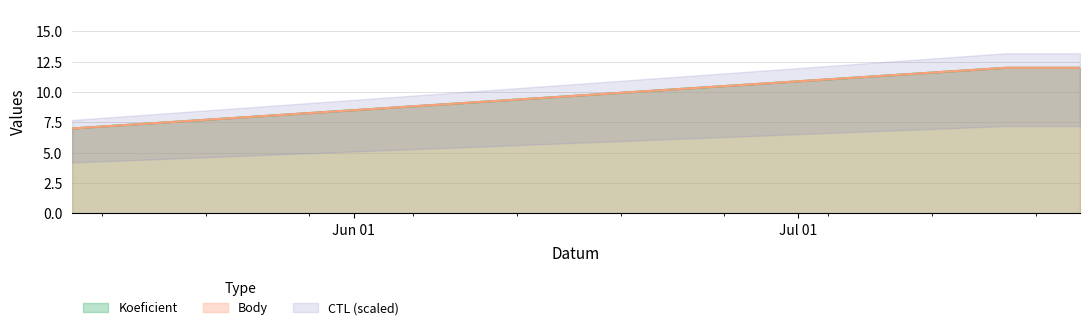

True or false: Koeficient has a value of 18 at 2023-07-15.

False